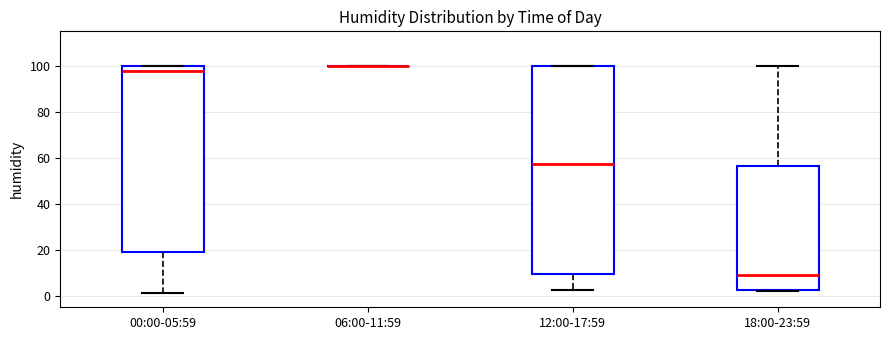

Comparing the boxes themselves (not the whiskers), which one is the tallest?

12:00-17:59